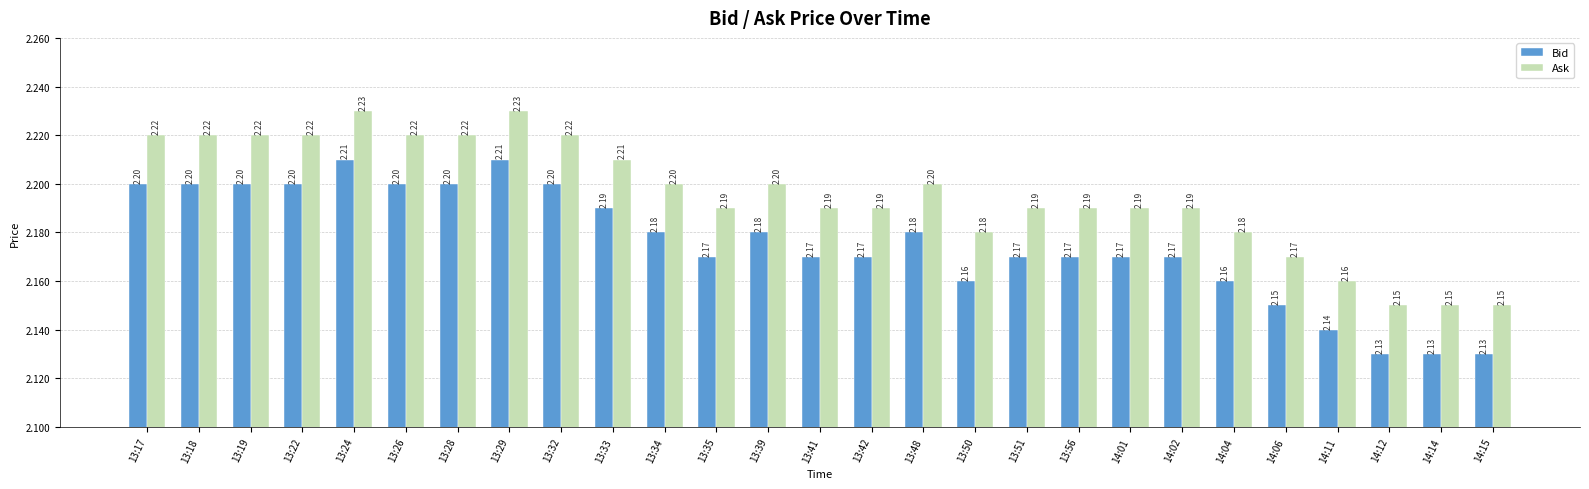

What position from the left is 13:19?

3